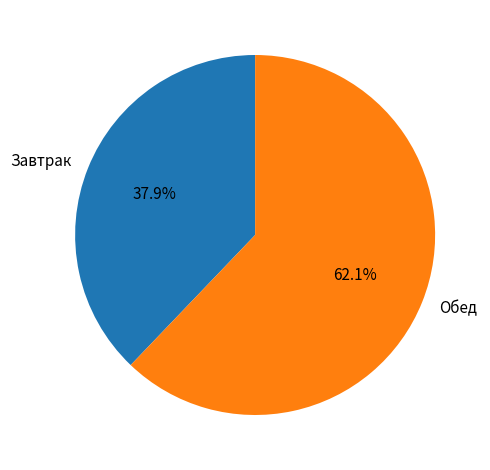

Combined, what portion of the pie is Обед and Завтрак?

100.0%